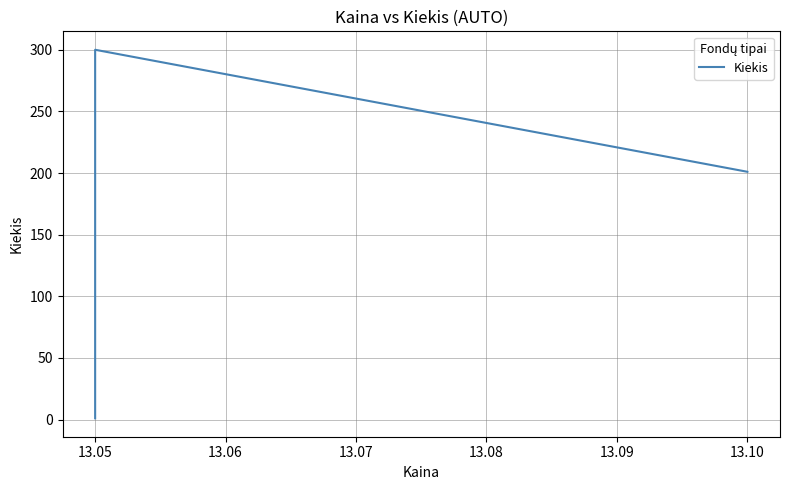

What is the average value?

82